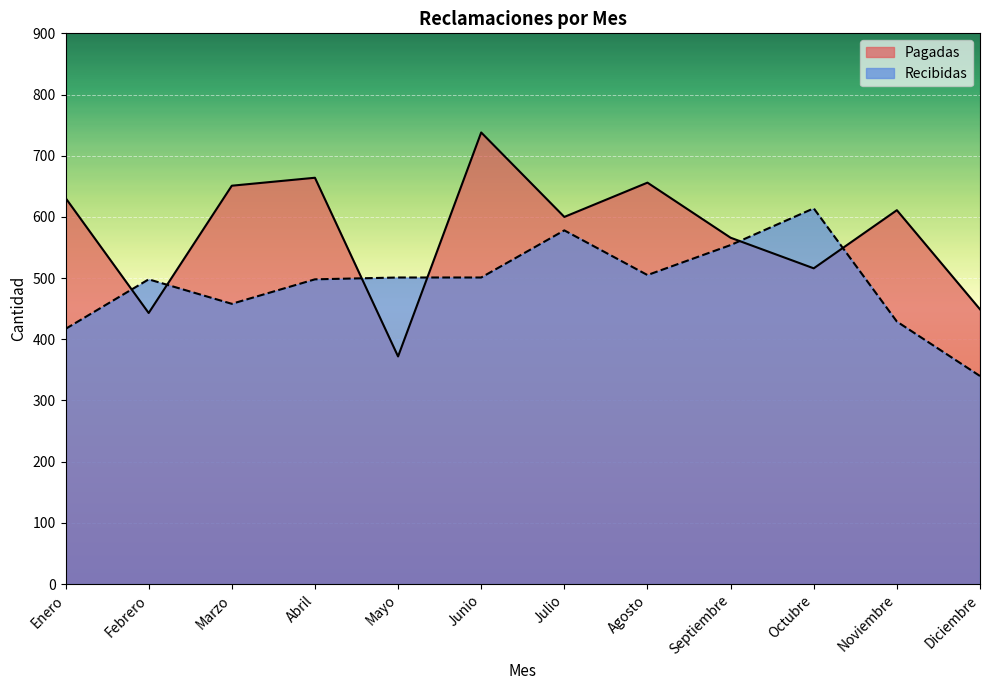

How many categories are shown in the chart?

12